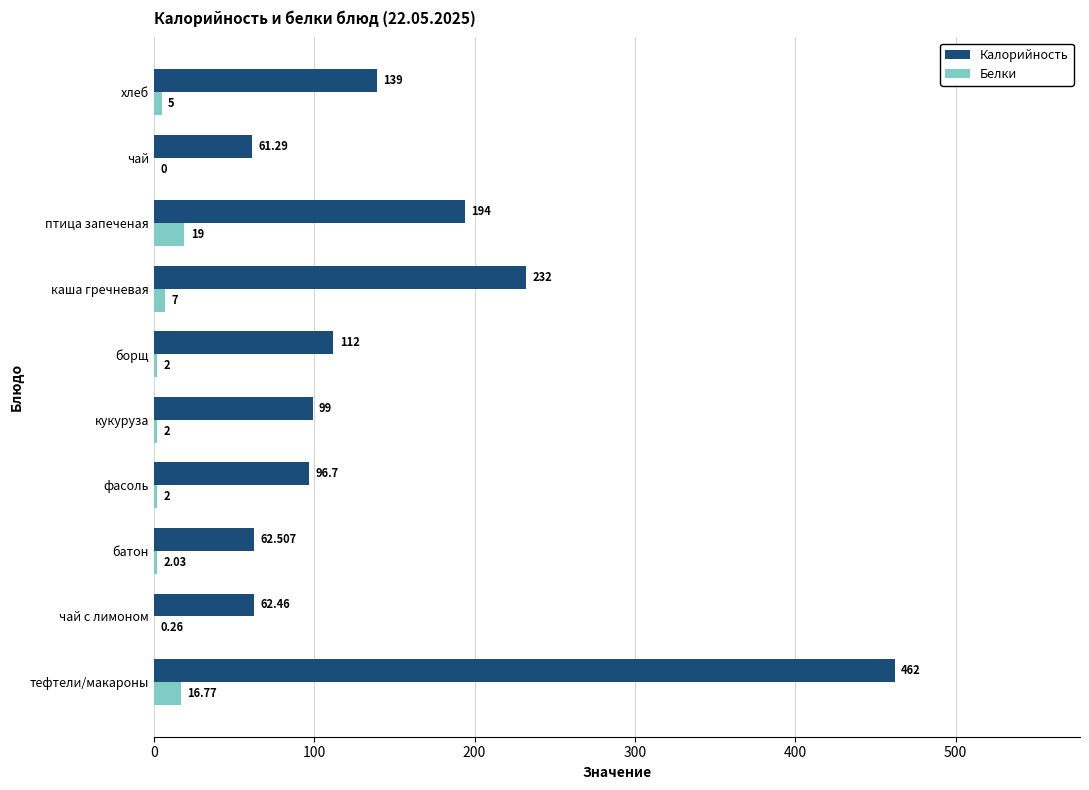

At which category is the sum across all series the highest?

тефтели/макароны